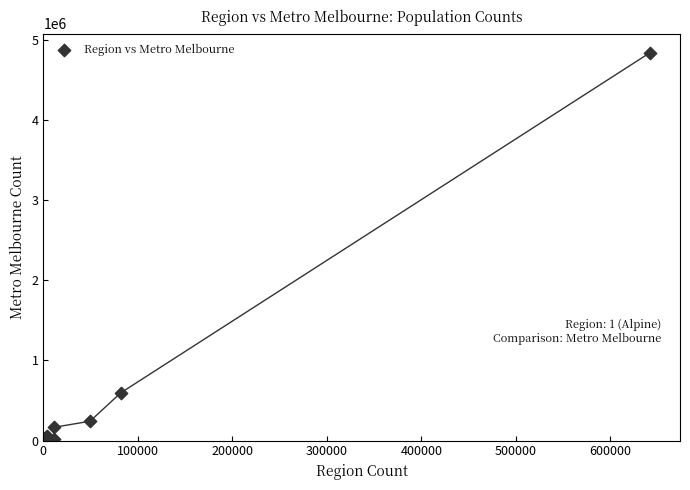

What Y value in the scatter plot is closest to 2420245?

593885